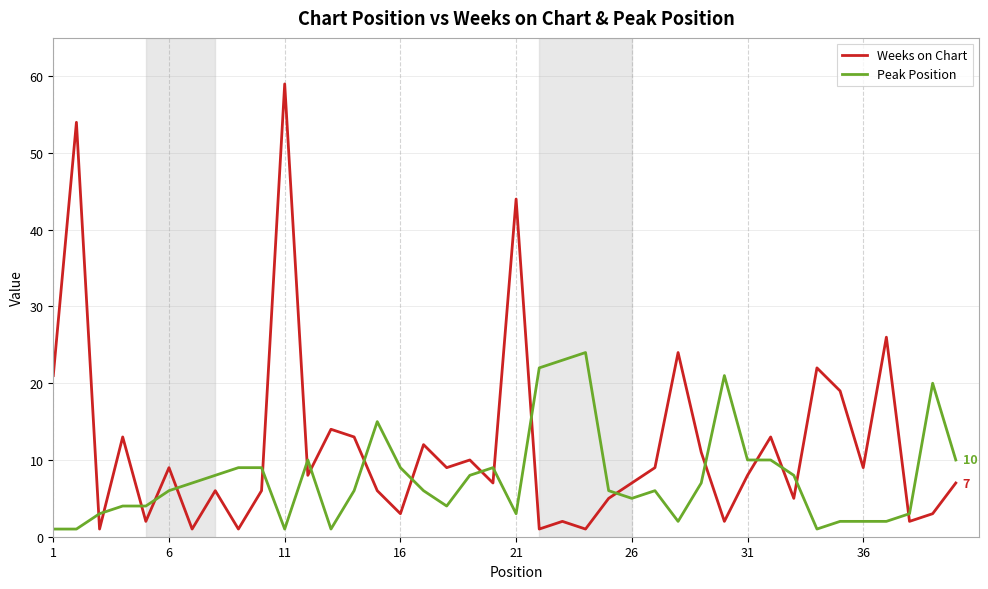

What is the minimum value for Weeks on Chart?

1